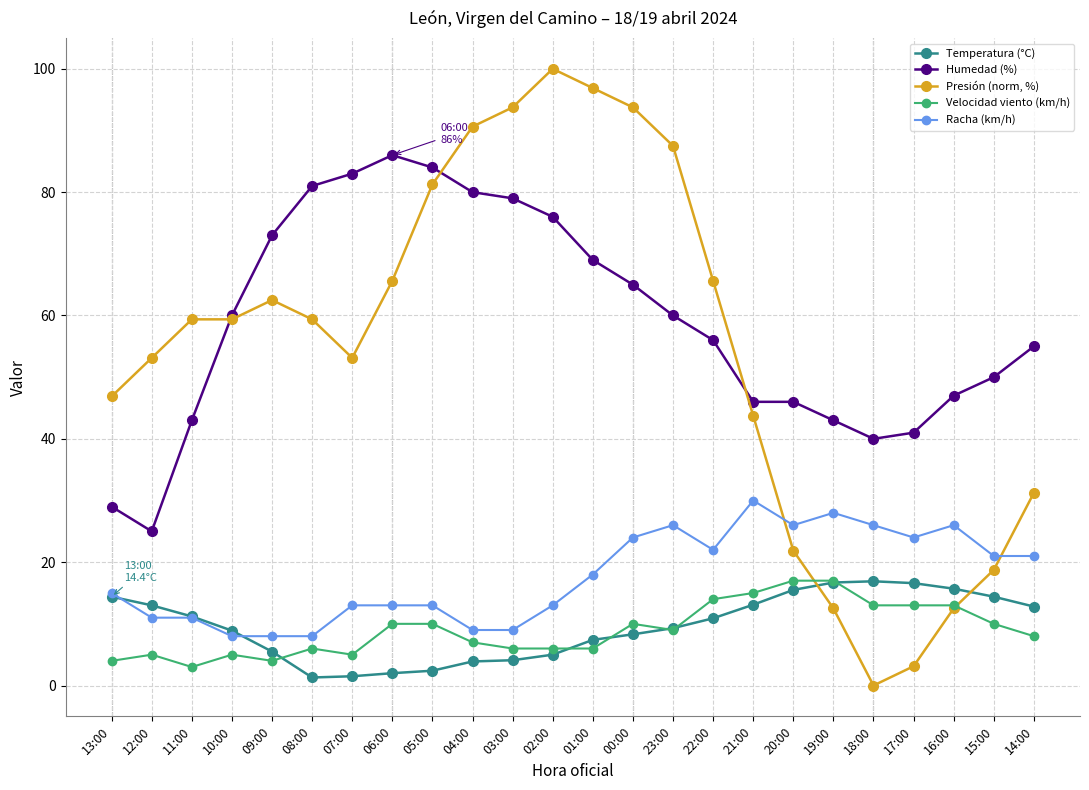

What is the difference between the highest and lowest values at 15:00?

40.0